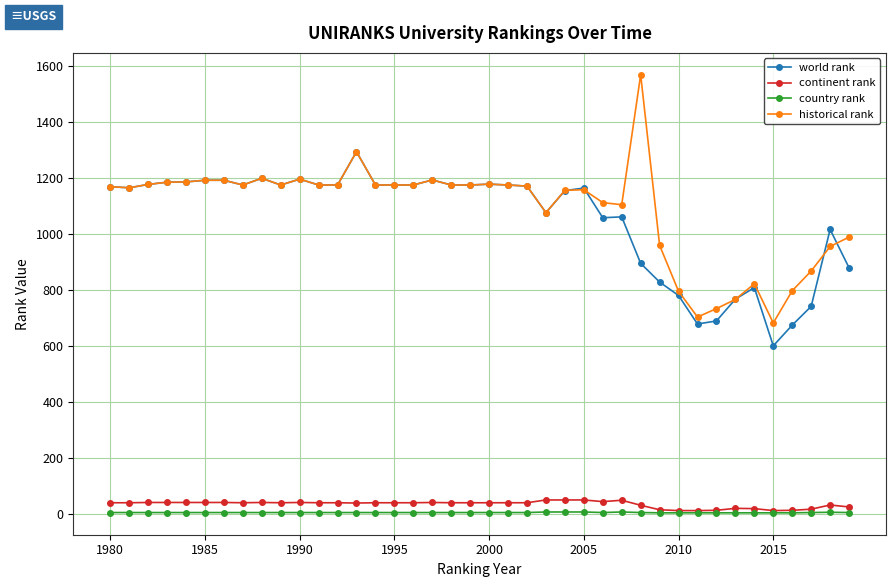

Which series has the widest spread of values?

historical rank